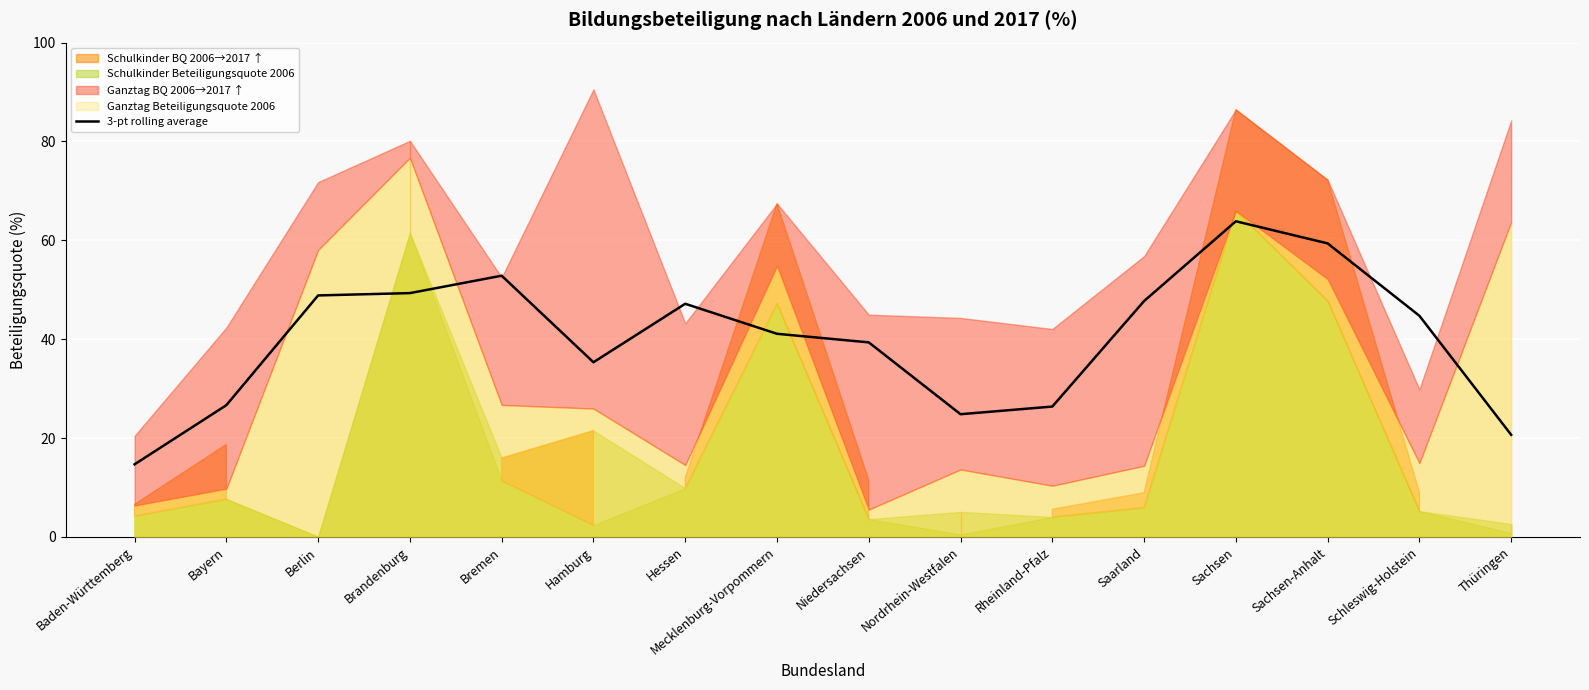

List the labels in order of value, largest first.

Sachsen, Sachsen-Anhalt, Bremen, Brandenburg, Berlin, Saarland, Hessen, Schleswig-Holstein, Mecklenburg-Vorpommern, Niedersachsen, Hamburg, Bayern, Rheinland-Pfalz, Nordrhein-Westfalen, Thüringen, Baden-Württemberg